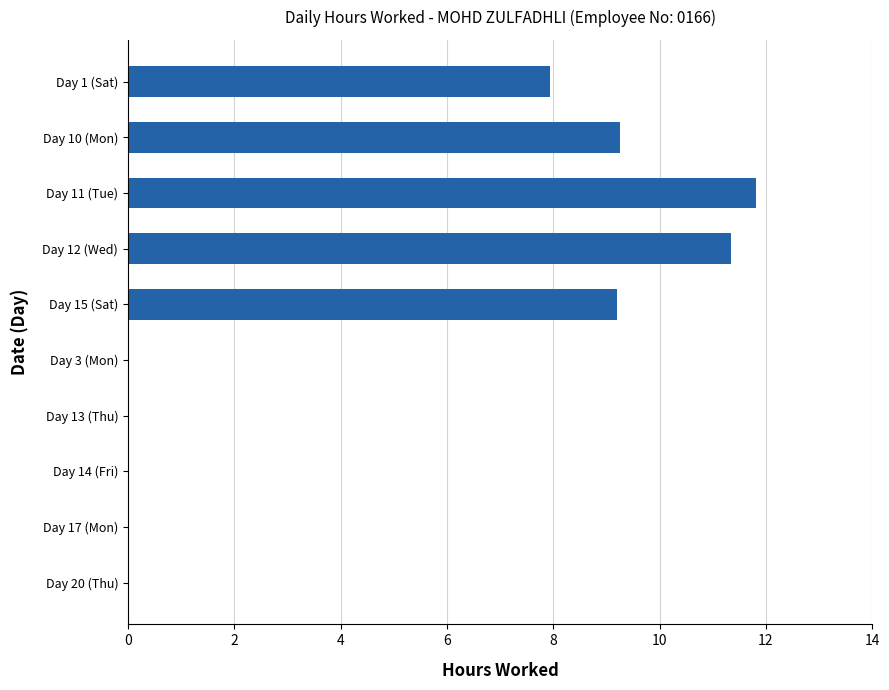

Reading top to bottom, transcribe all the data shown in this chart.

Day 1 (Sat)=7.9	Day 10 (Mon)=9.3	Day 11 (Tue)=11.8	Day 12 (Wed)=11.3	Day 15 (Sat)=9.2	Day 3 (Mon)=0.0	Day 13 (Thu)=0.0	Day 14 (Fri)=0.0	Day 17 (Mon)=0.0	Day 20 (Thu)=0.0